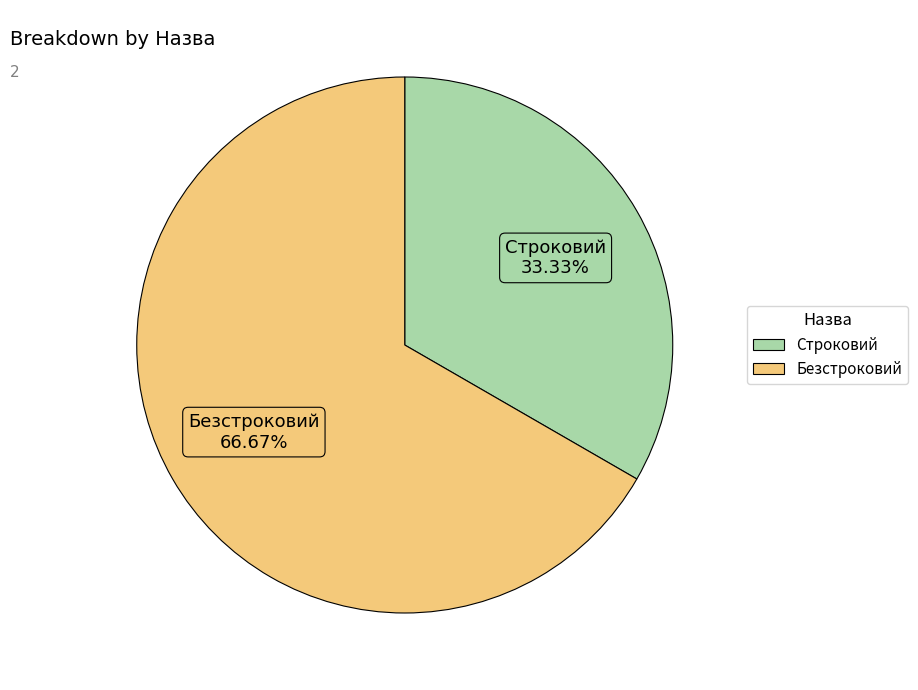

To the nearest percent, what is the difference between the Безстроковий and Строковий slice percentages?

33%